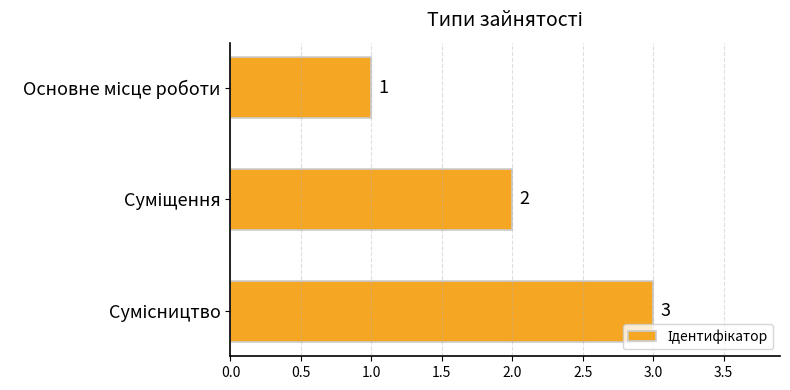

What is the value of the 1st bar from the top?

1